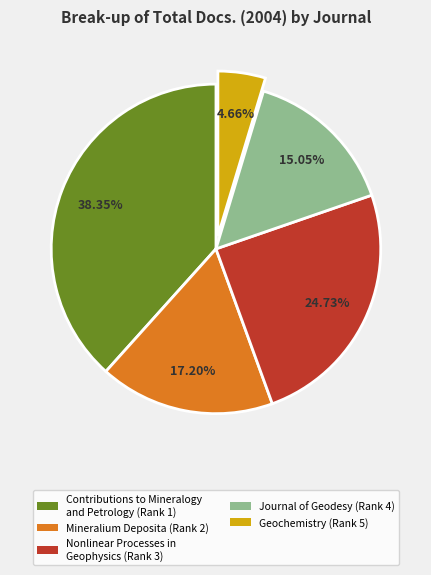

Which slice is the smallest?

Geochemistry (Rank 5)